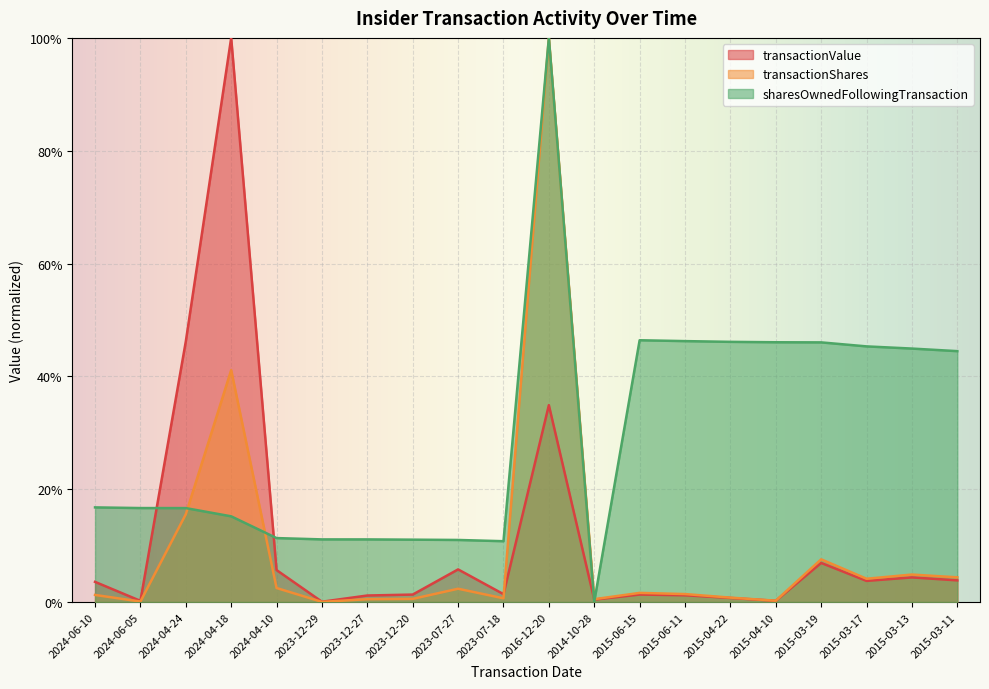

Reading left to right, list all the values displayed in this chart.

transactionValue: 0.0	0.0	0.5	1.0	0.1	0.0	0.0	0.0	0.1	0.0	0.3	0.0	0.0	0.0	0.0	0.0	0.1	0.0	0.0	0.0
transactionShares: 0.0	0.0	0.2	0.4	0.0	0.0	0.0	0.0	0.0	0.0	1.0	0.0	0.0	0.0	0.0	0.0	0.1	0.0	0.0	0.0
sharesOwnedFollowingTransaction: 0.2	0.2	0.2	0.2	0.1	0.1	0.1	0.1	0.1	0.1	1.0	0.0	0.5	0.5	0.5	0.5	0.5	0.5	0.4	0.4